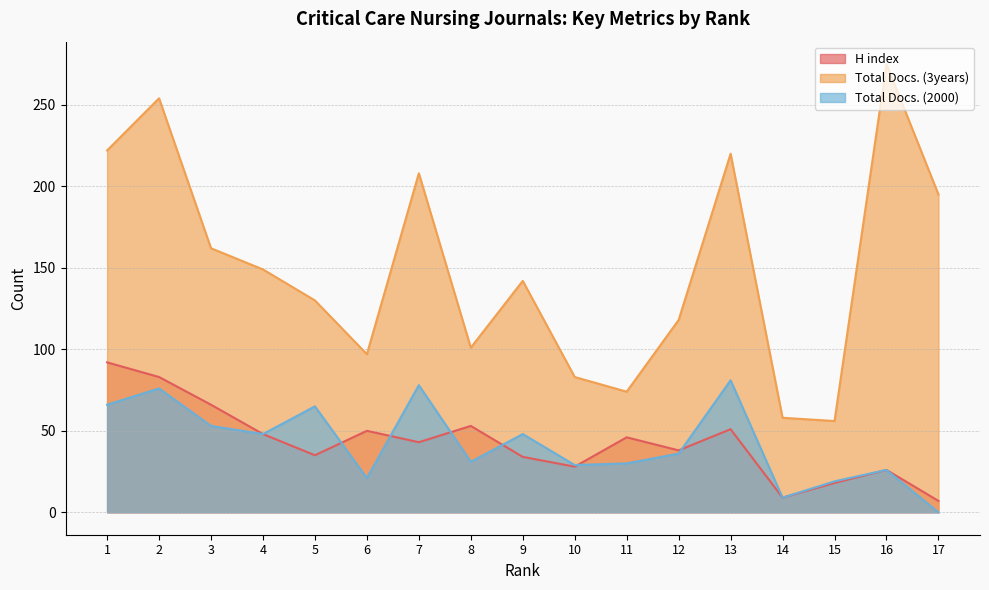

In H index, how many points are higher than both neighbors (excluding endpoints)?

5